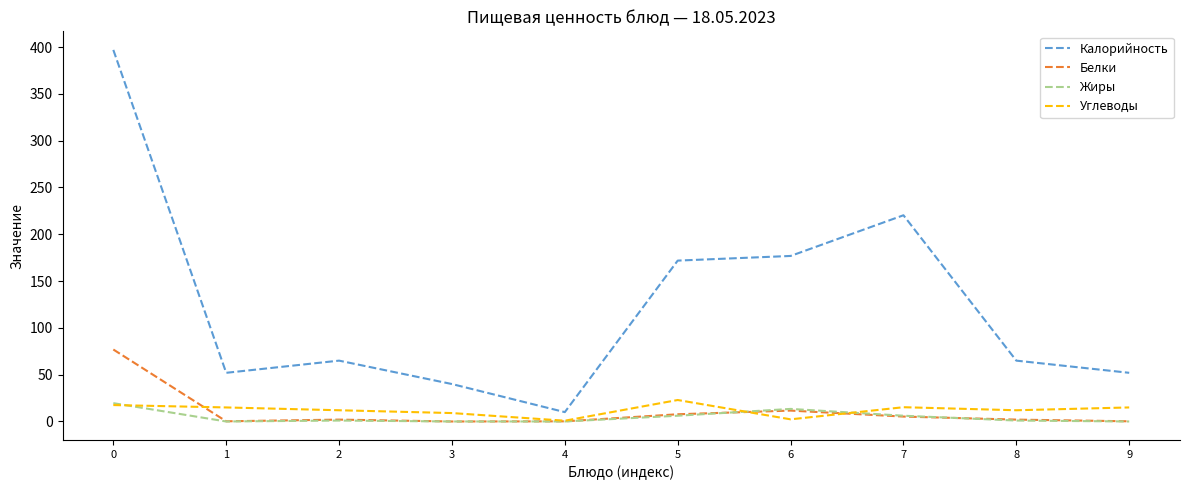

Which series changed the most between 4 and 5?

Калорийность